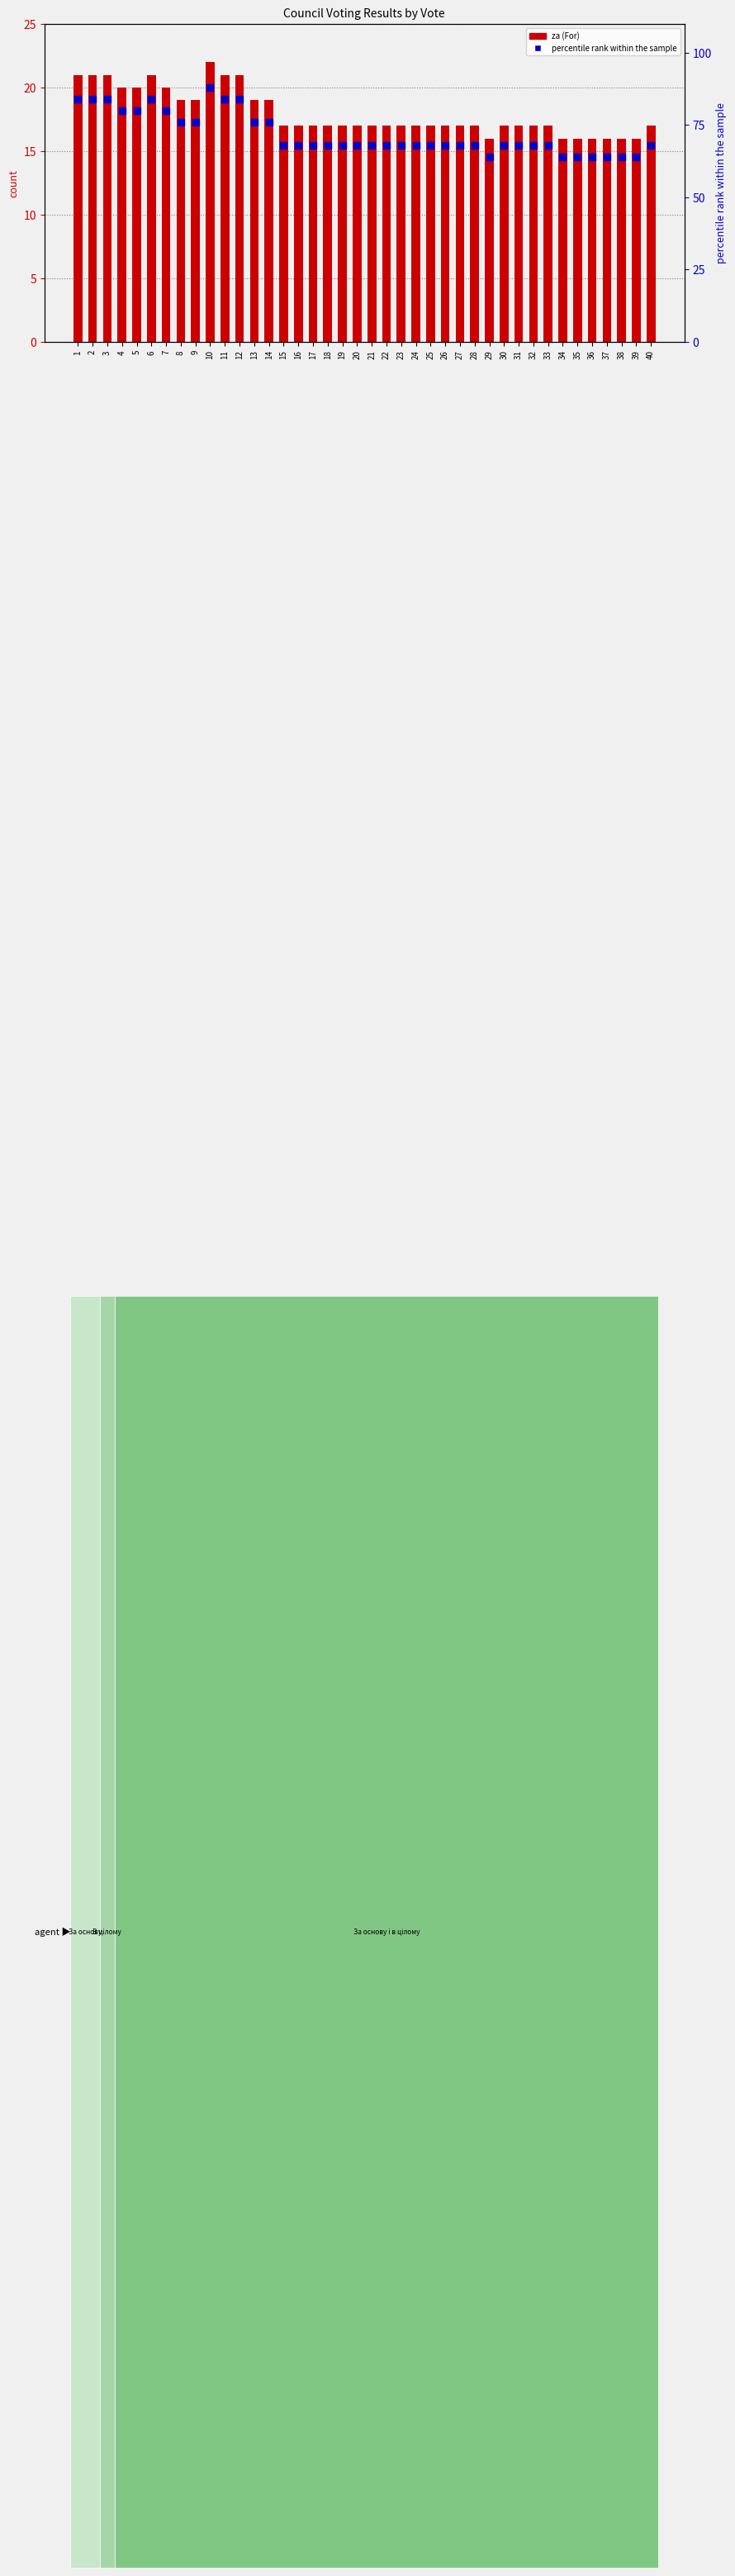

Is the value of percentile rank within the sample at 34 greater than the value of za at 27?

Yes